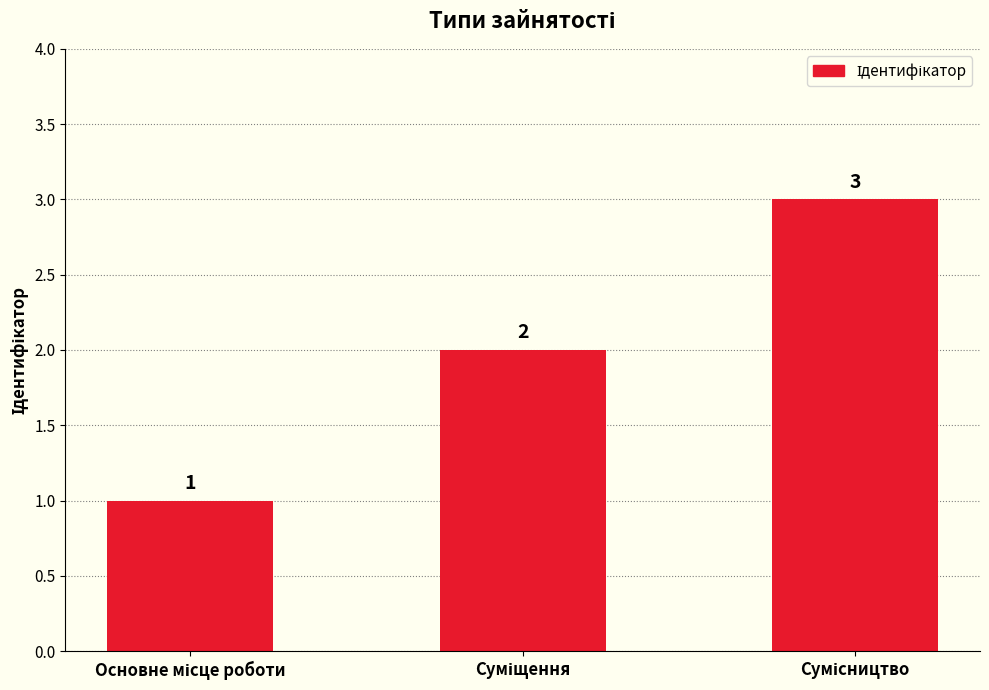

What is the value of the 1st bar from the left?

1